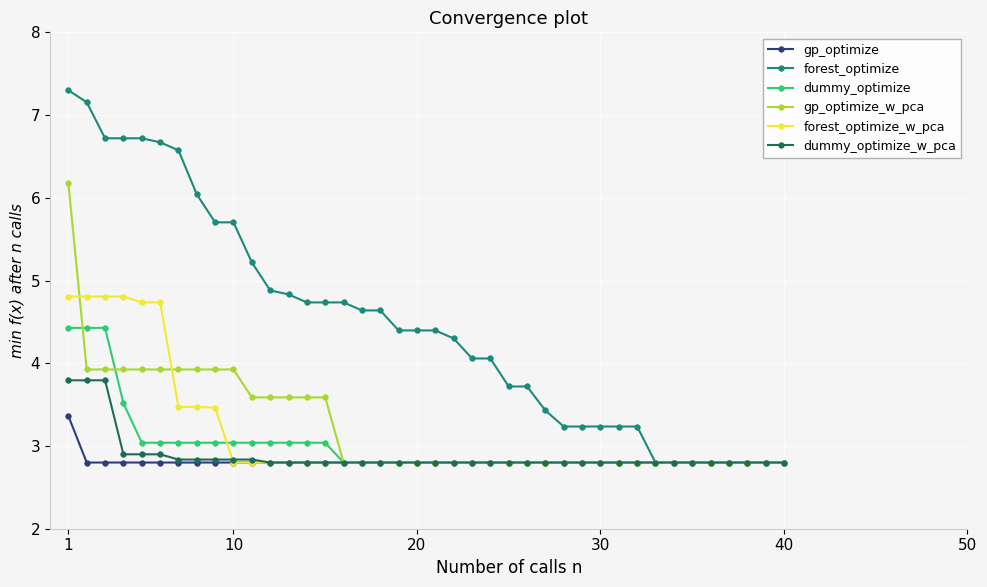

Does the chart have visible grid lines?

Yes